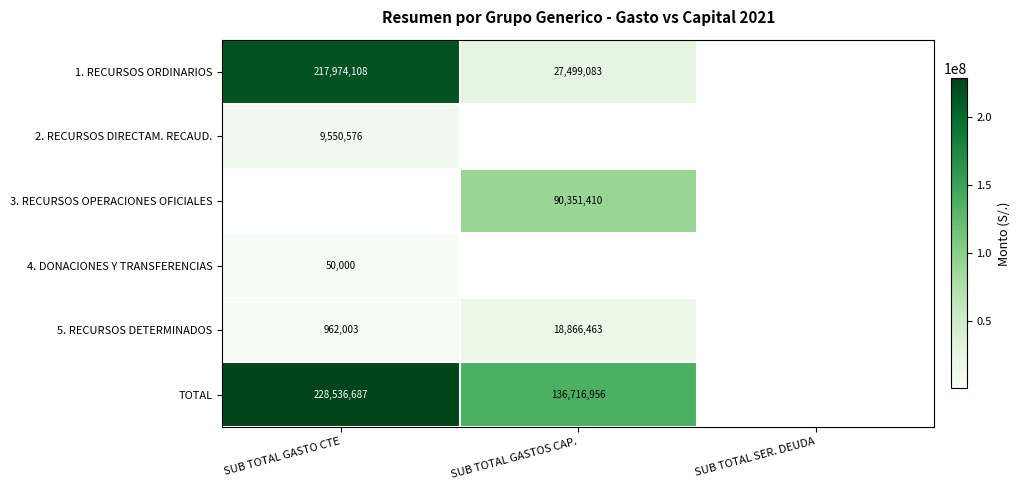

Which label corresponds to the largest value in the chart?

SUB TOTAL GASTO CTE